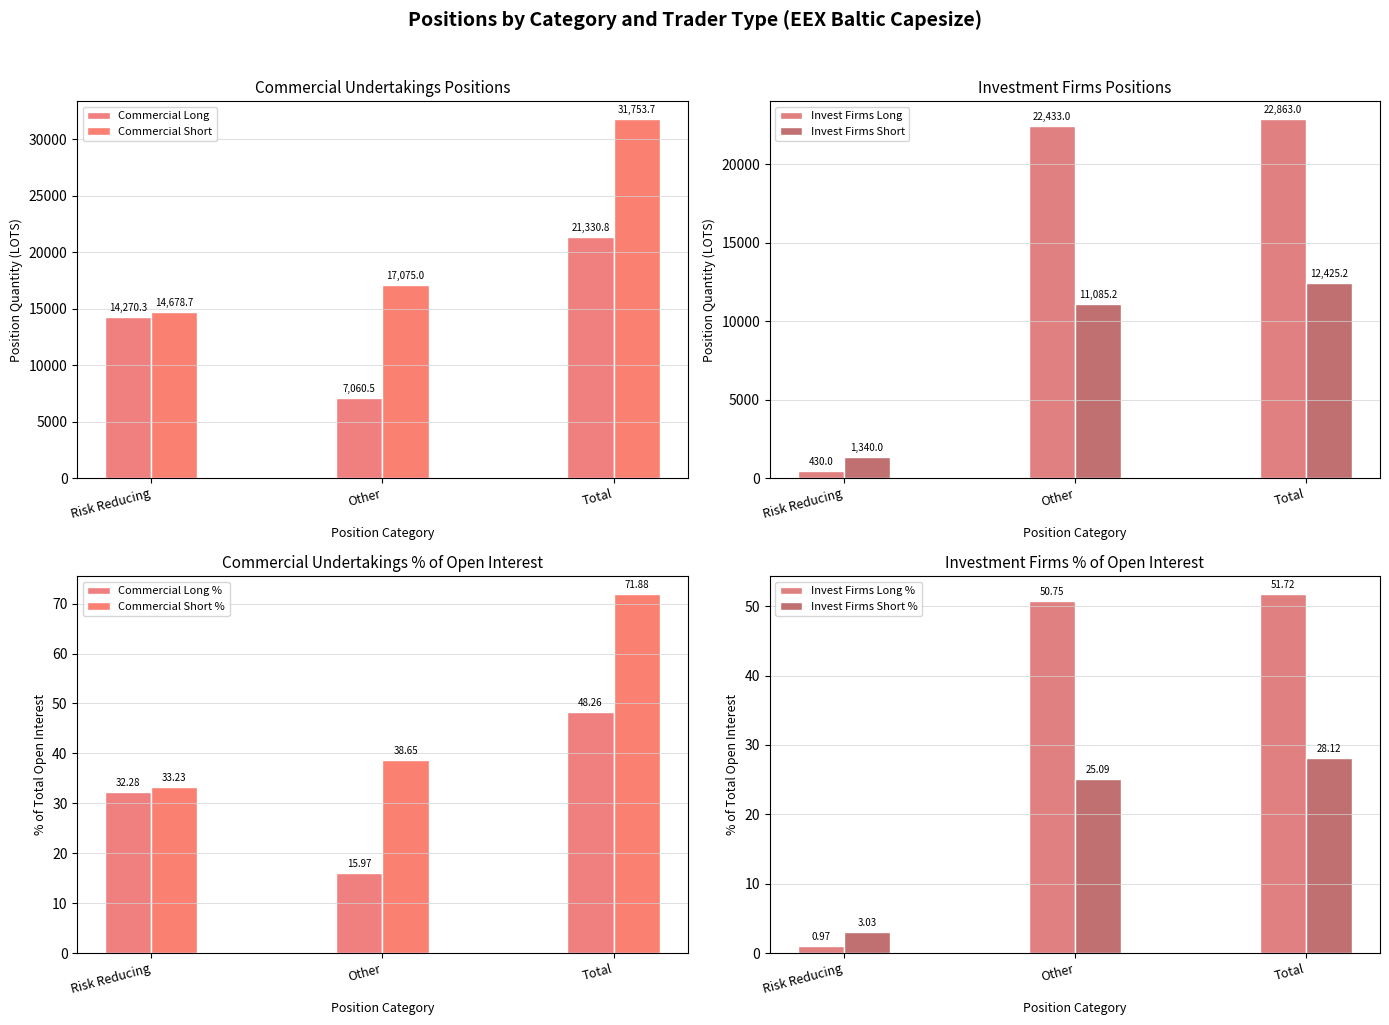

Read the Invest Firms Short value at Other.

11085.2